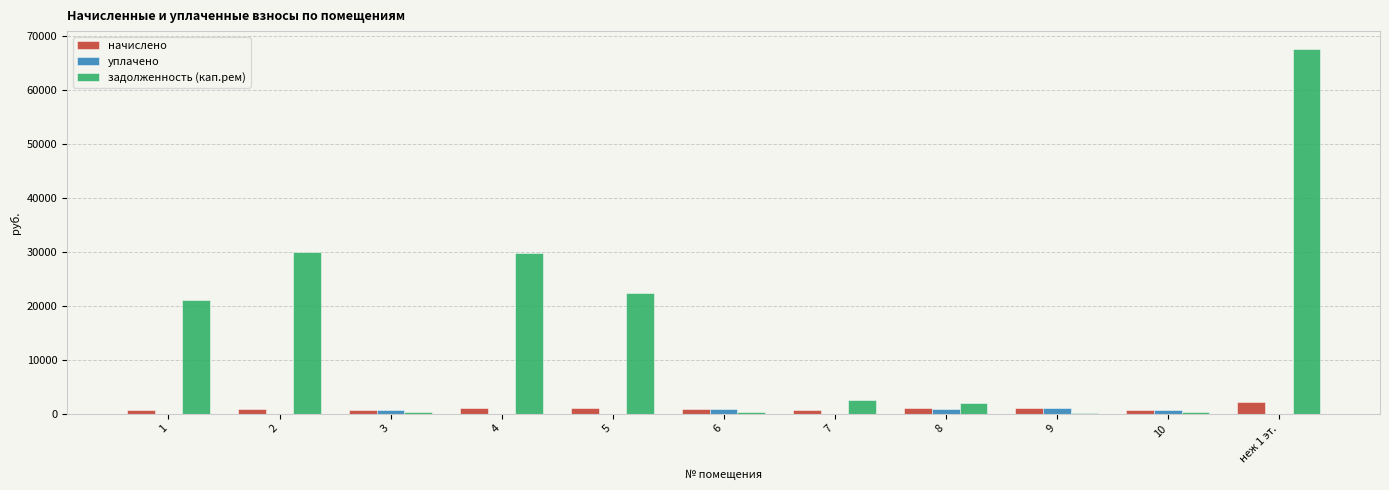

Which series has the largest range (max minus min)?

задолженность (кап.рем)